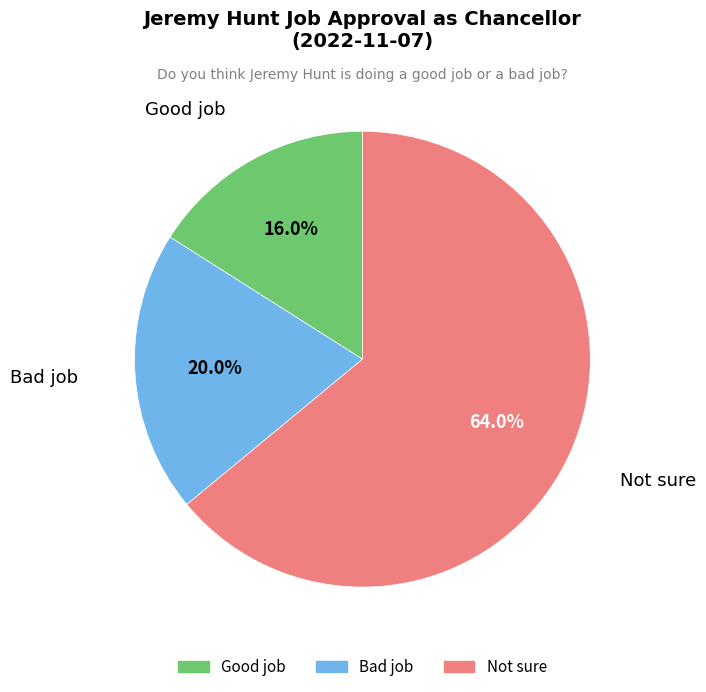

To the nearest percent, what is the difference between the Good job and Bad job slice percentages?

4%